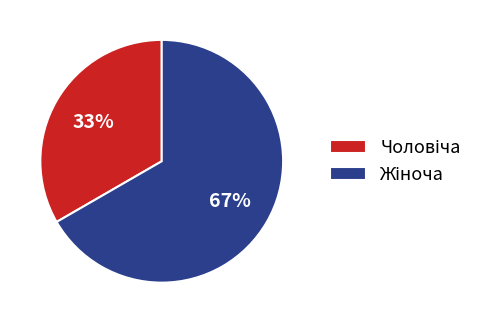

How many segments does this pie chart have?

2